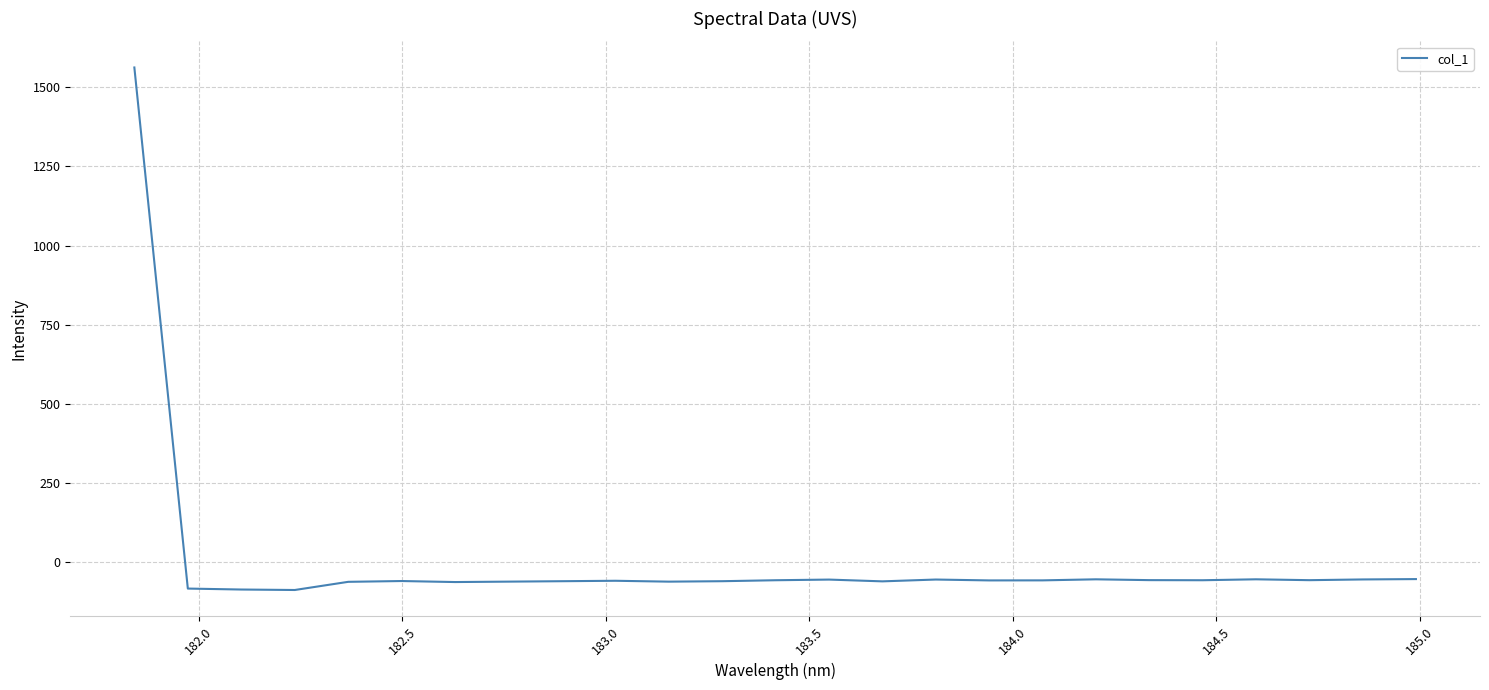

Does the chart have visible grid lines?

Yes